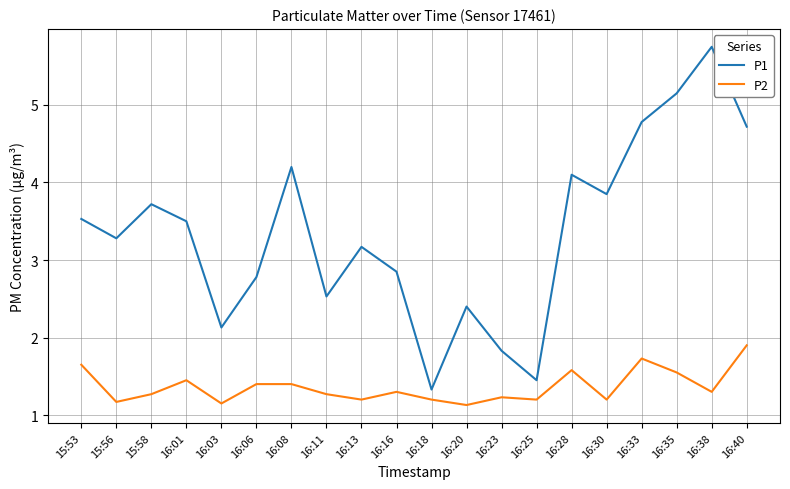

What is the average value of the P2 series?

1.4